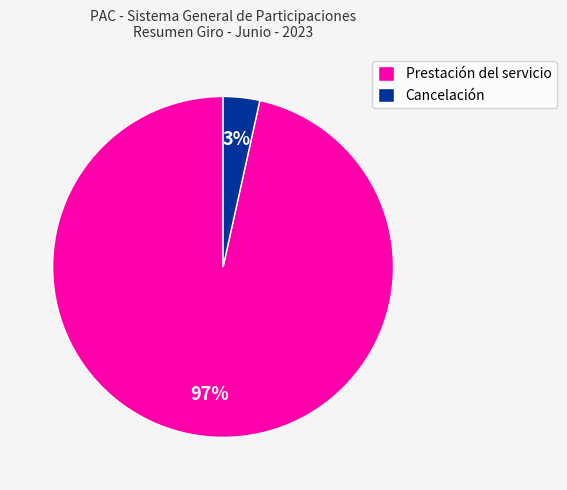

Which slice represents more than half of the pie?

Prestación del servicio